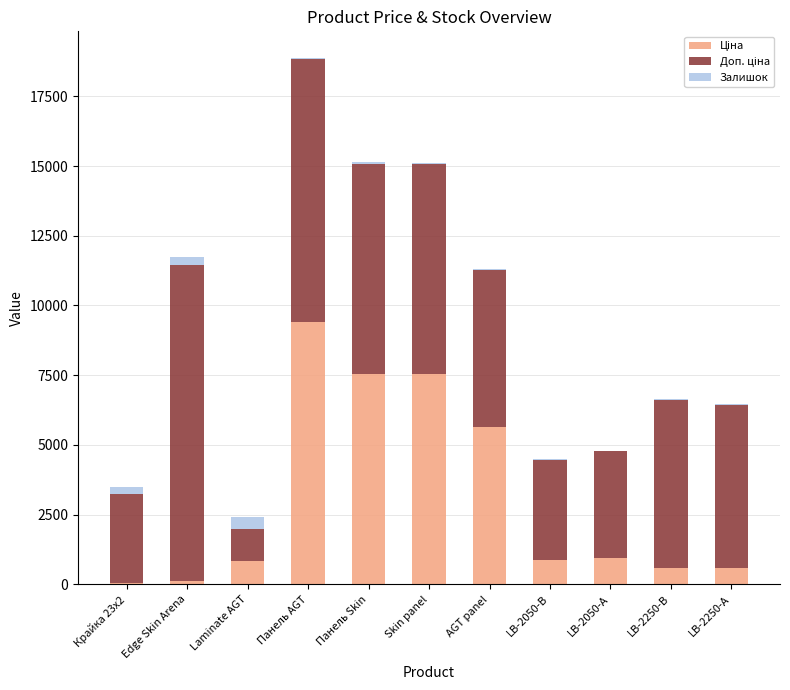

At which category is the sum across all series the highest?

Панель AGT